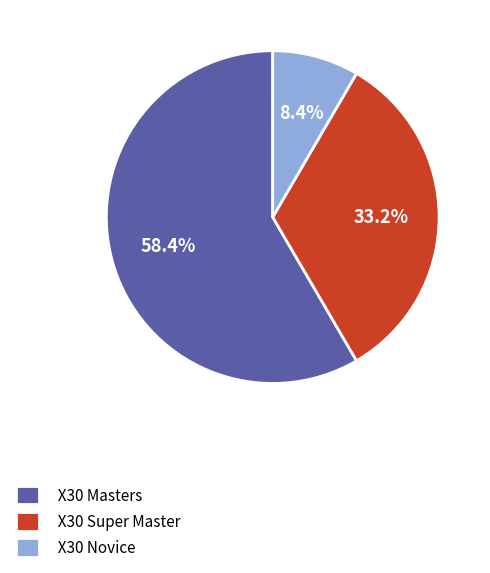

True or false: X30 Novice accounts for 8% of the total.

True